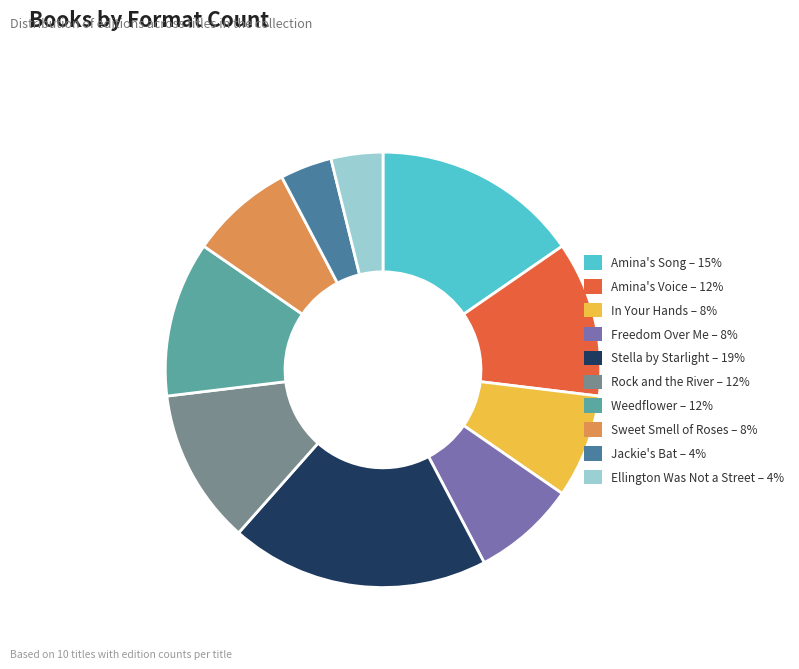

Is there any slice that represents more than half of the pie?

No